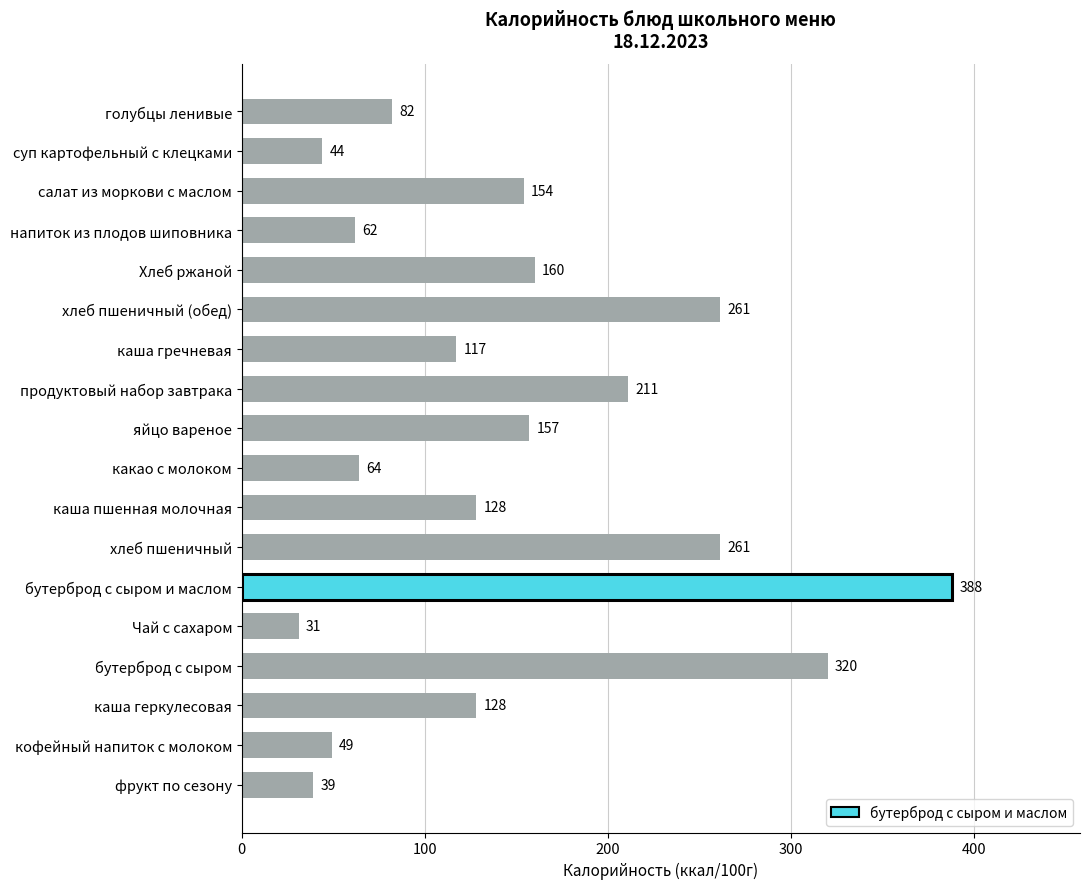

What is the difference between the maximum and minimum values?

357